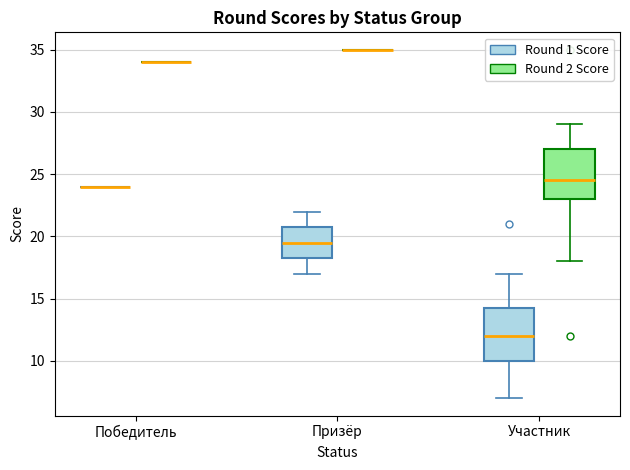

Reading left to right, read every box against the y-axis: the position of its median line, the range the box covers, and the ends of its whiskers. The values are not printed on the chart, so give them approximately, as read against the axis.

Победитель (Round 1 Score): box collapsed to a line at 24.0, whiskers 24.0 to 24.0
Победитель (Round 2 Score): box collapsed to a line at 34.0, whiskers 34.0 to 34.0
Призёр (Round 1 Score): median 19.5, box 18.5 to 21.0, whiskers 17.0 to 22.0
Призёр (Round 2 Score): box collapsed to a line at 35.0, whiskers 35.0 to 35.0
Участник (Round 1 Score): median 12.0, box 10.0 to 14.5, whiskers 7.0 to 17.0
Участник (Round 2 Score): median 24.5, box 23.0 to 27.0, whiskers 18.0 to 29.0